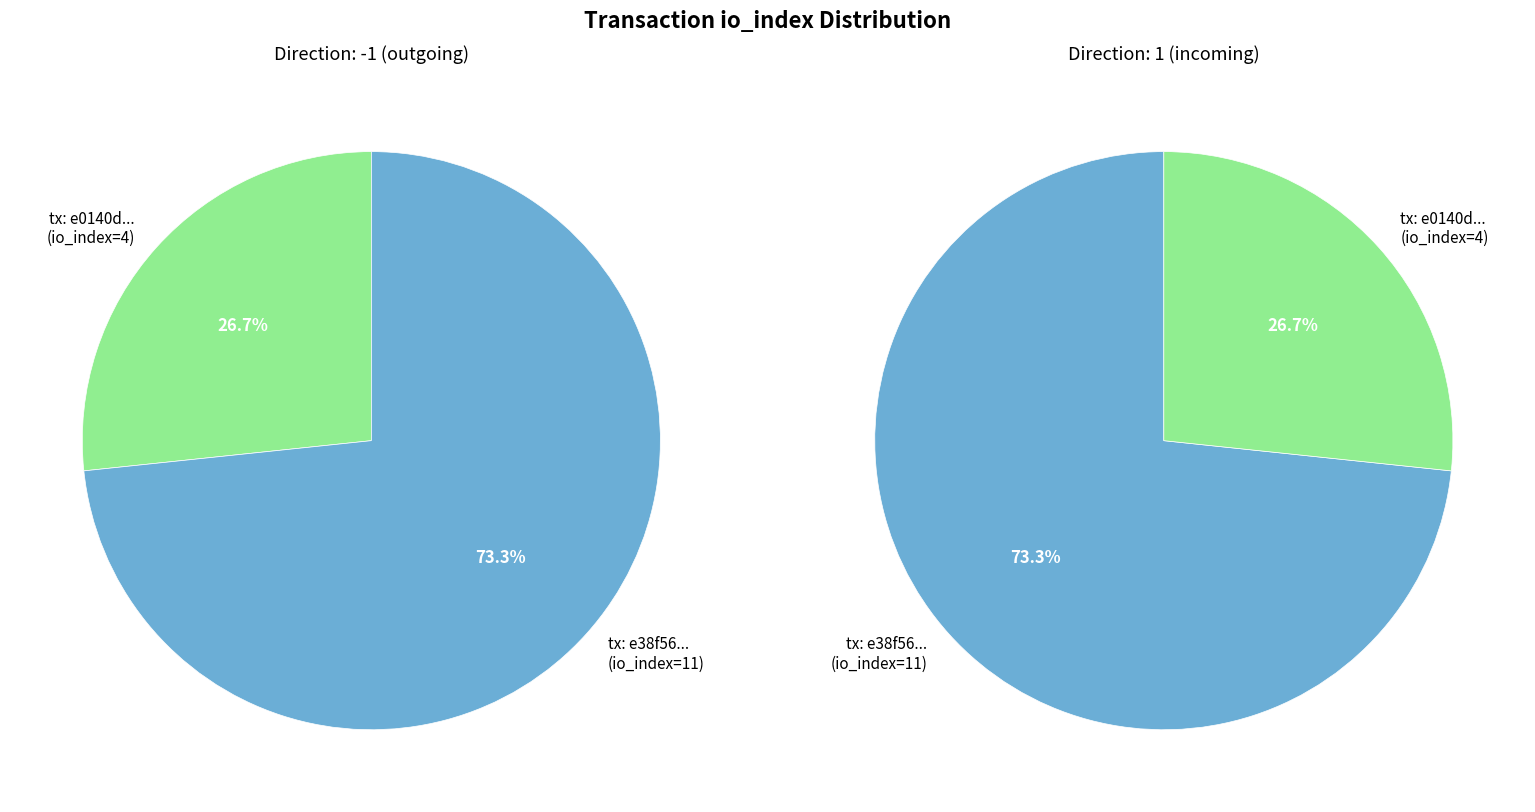

Does any single category account for the majority?

Yes